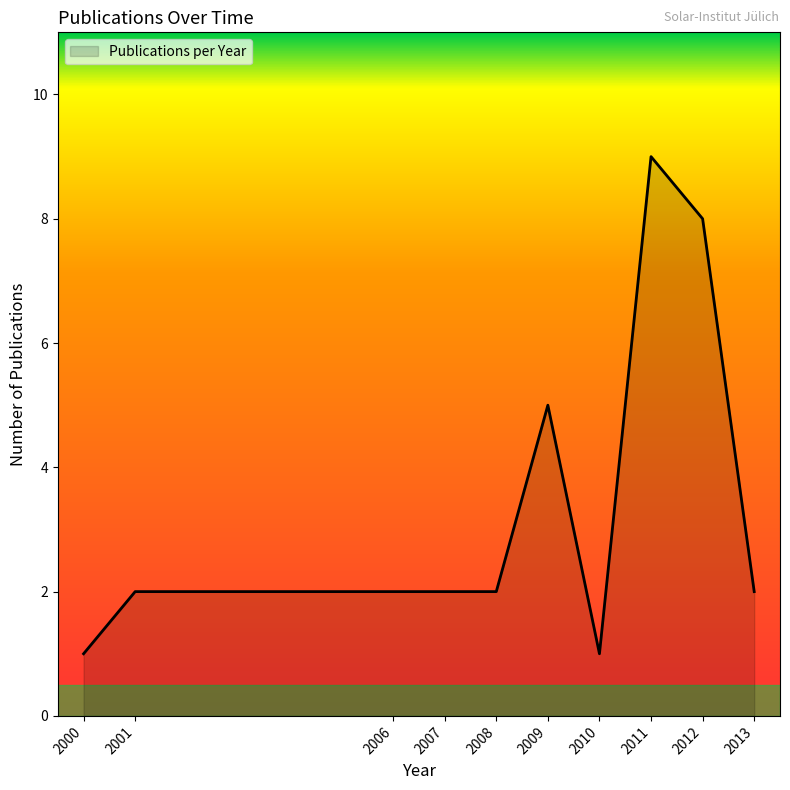

What is the ratio of the value at 2012 to the value at 2008?

4.0